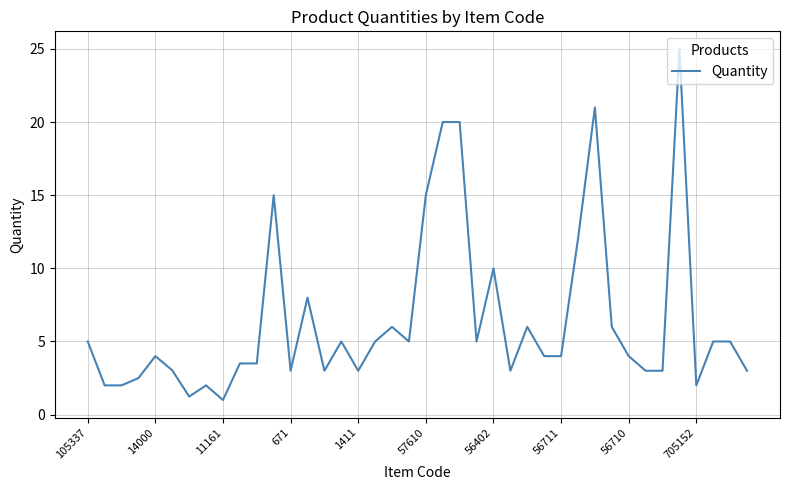

What is the maximum value shown in the chart?

25.0